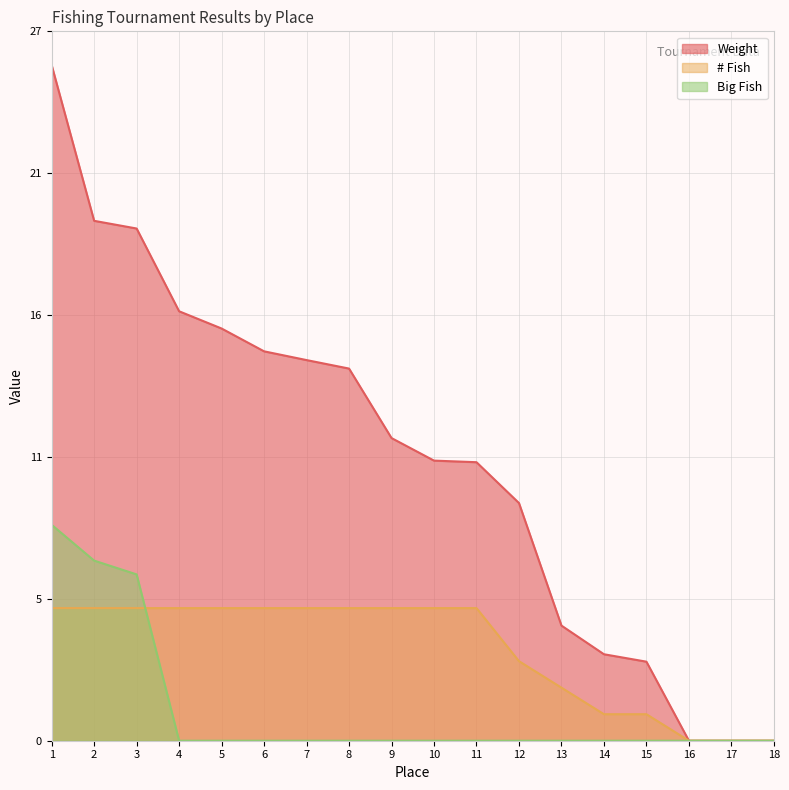

At which category is the sum across all series the highest?

1